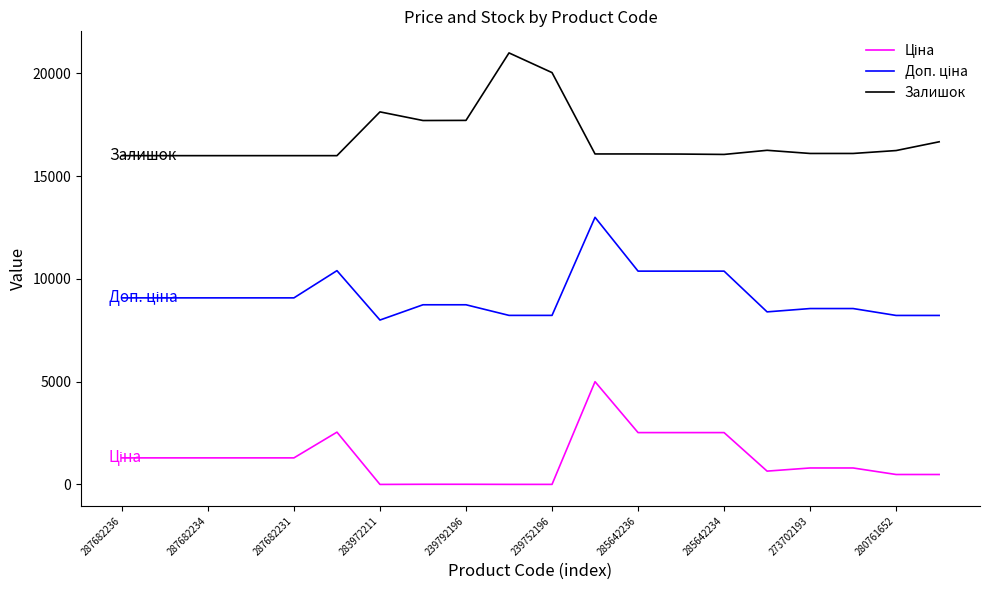

What is the difference between the maximum and minimum values in the Залишок series?

5000.0